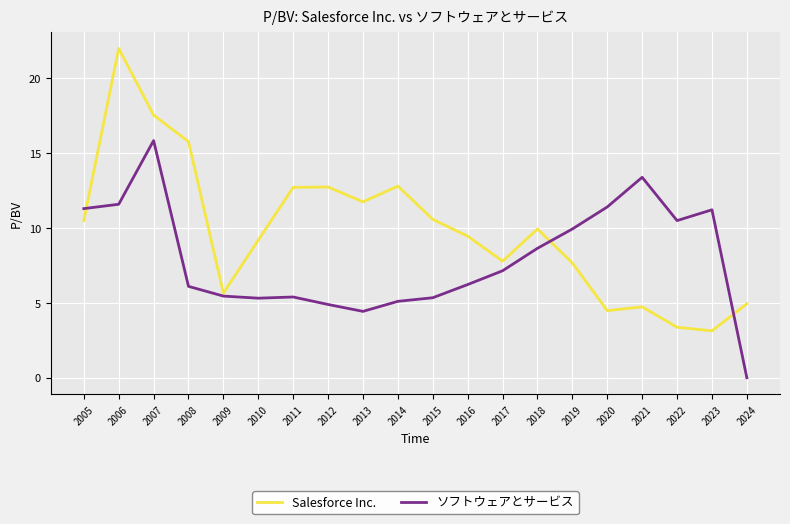

How many positive values does the ソフトウェアとサービス series have?

19